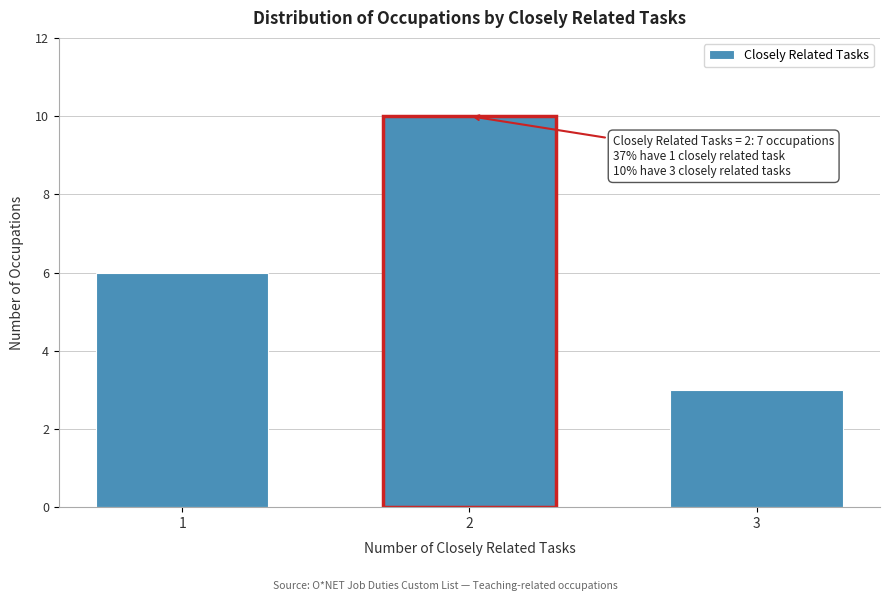

Reading left to right, list all the values displayed in this chart.

1=6	2=10	3=3